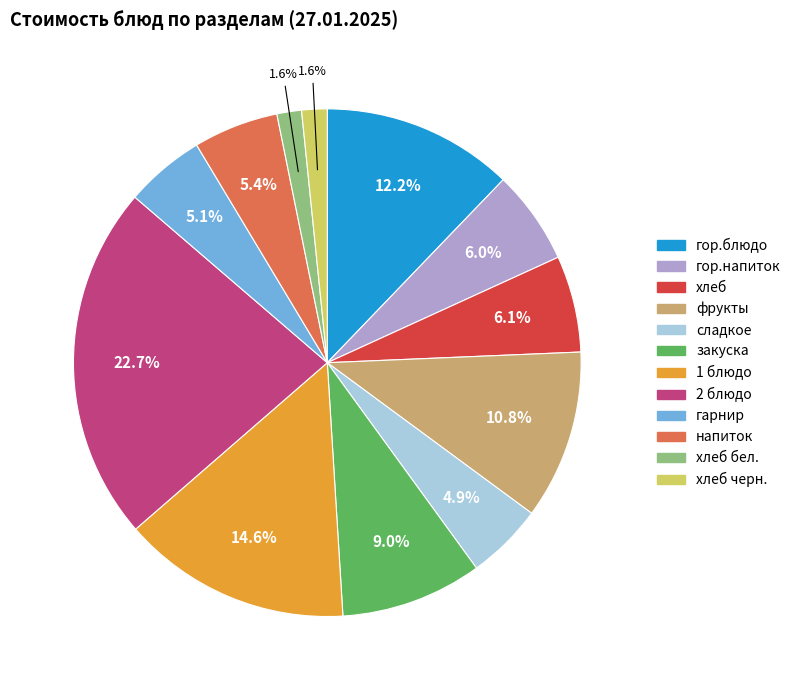

Does any single category account for the majority?

No